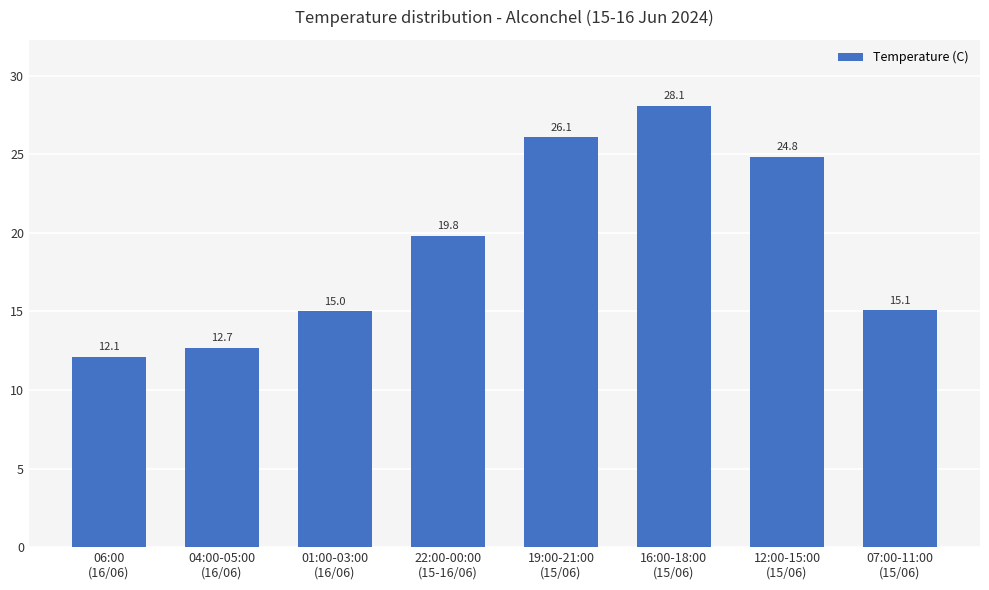

True or false: the data shows 13.8 at 22:00-00:00
(15-16/06).

False